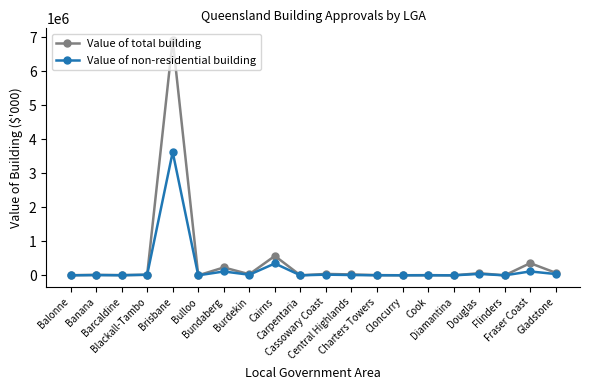

Where is Value of non-residential building nearest to the value 1813840?

Cairns